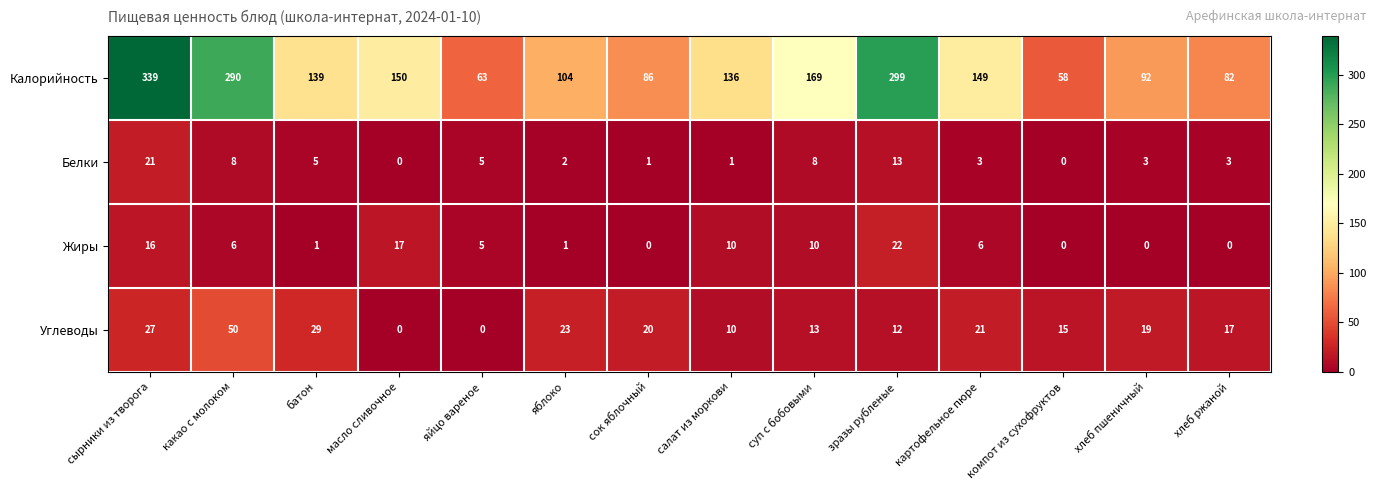

The Калорийность series shows 58 at компот из сухофруктов. True or false?

True